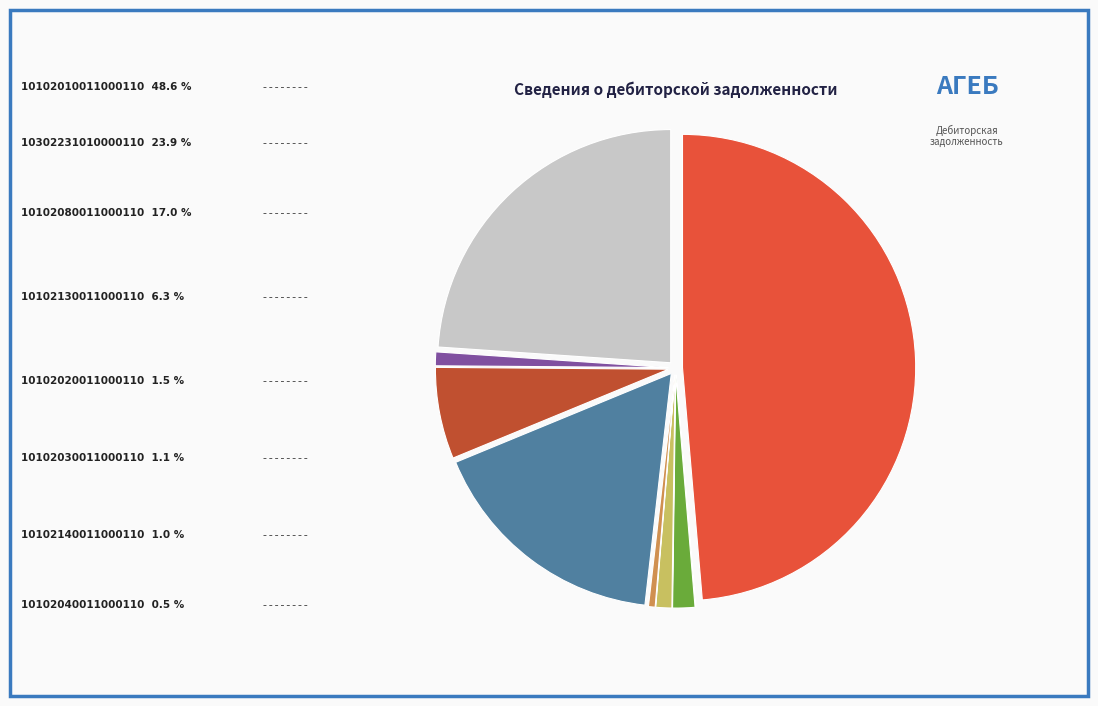

Is there a majority slice in this chart?

No